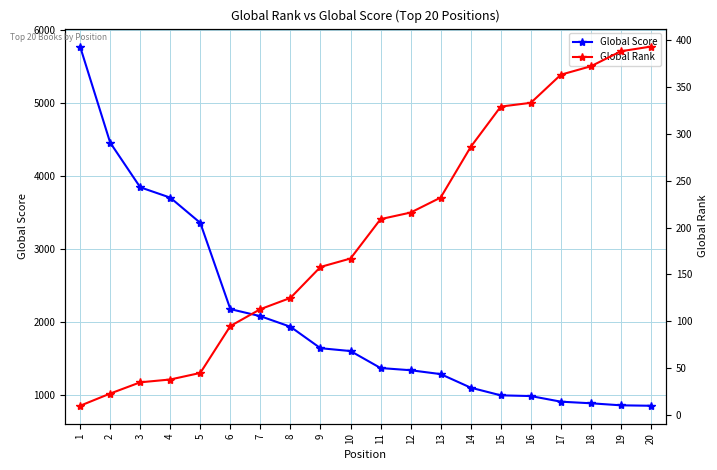

How many values in the Global Score series are below 1604?

10